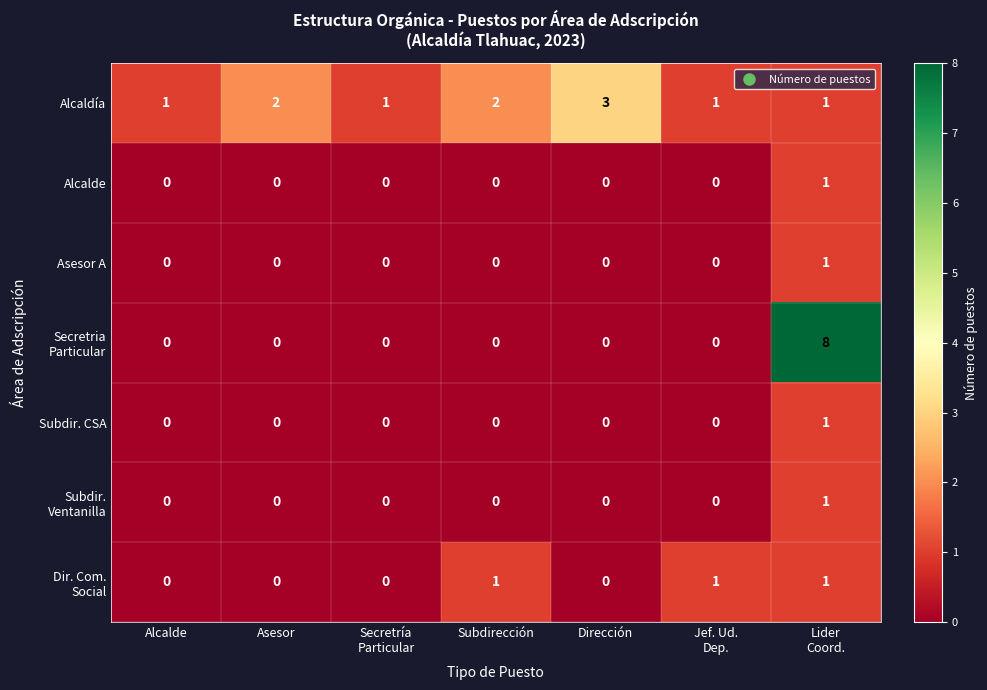

The Alcaldía series shows 3 at Dirección. True or false?

True